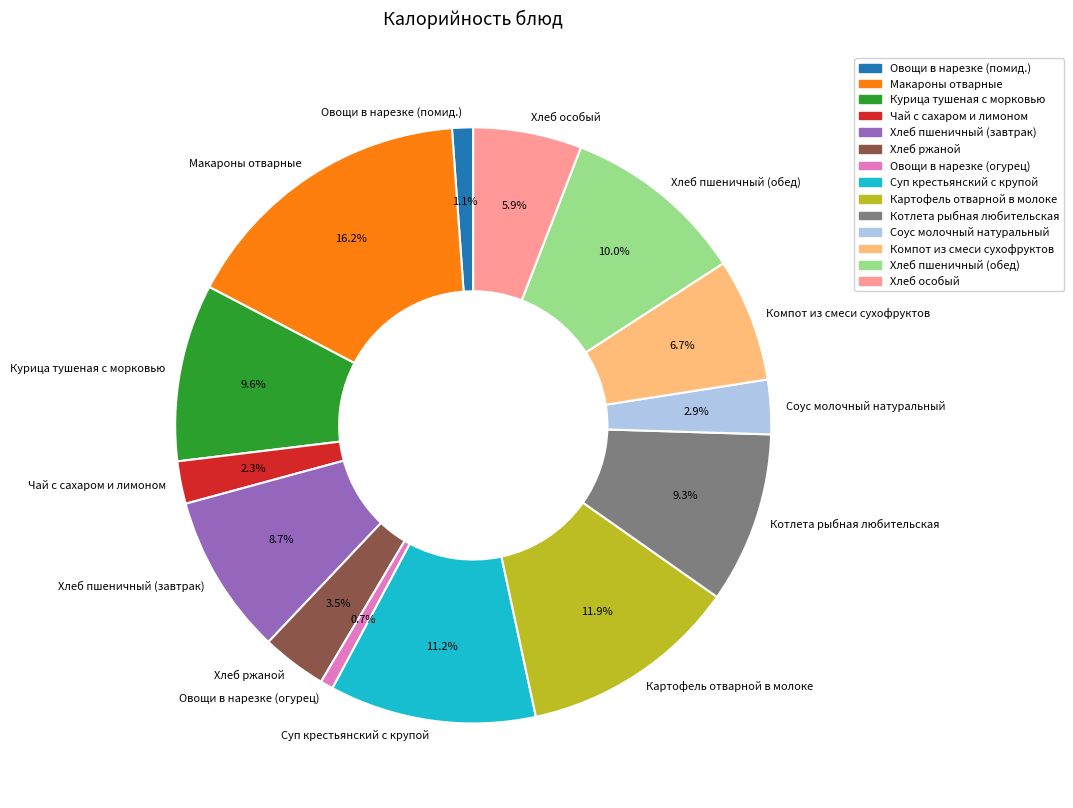

The Овощи в нарезке (огурец) slice represents 11% of the pie. True or false?

False